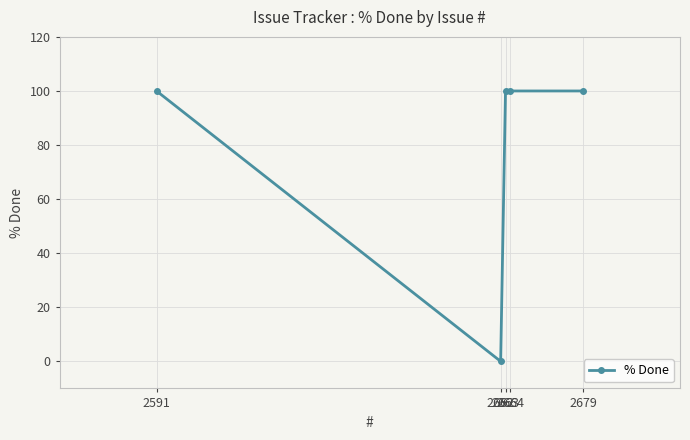

Which category has the lowest value across all series?

2662